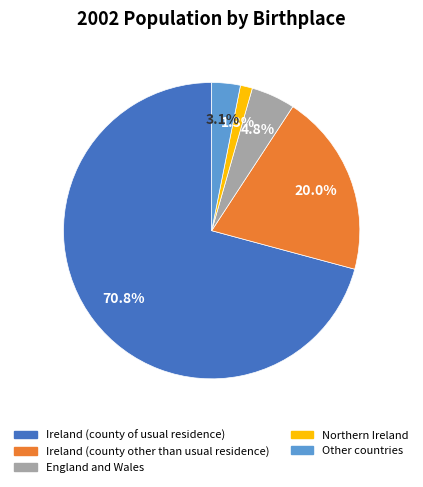

What portion of the pie excludes Northern Ireland?

98.7%